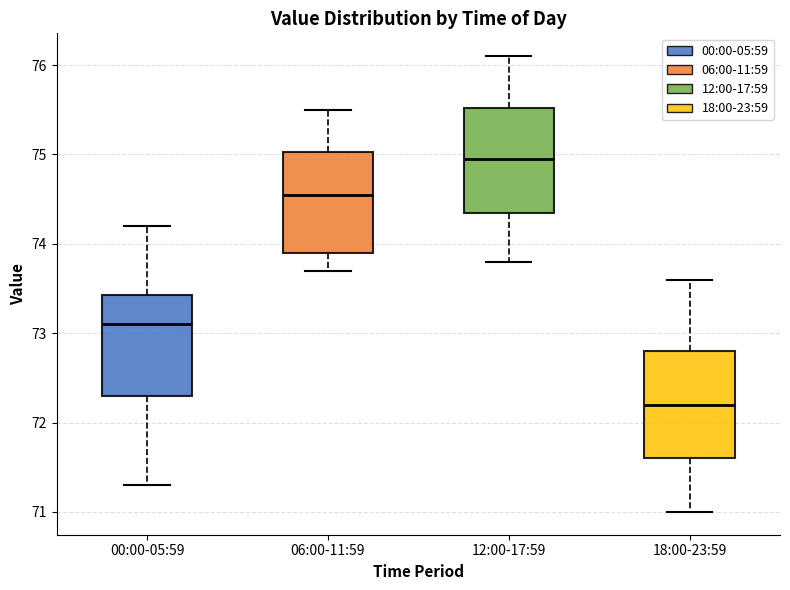

Which box's median line is the highest?

12:00-17:59